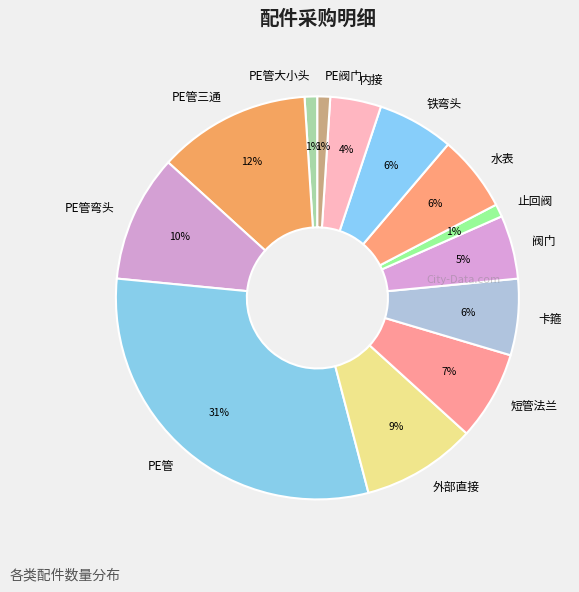

To the nearest percent, what is the average slice percentage?

8%